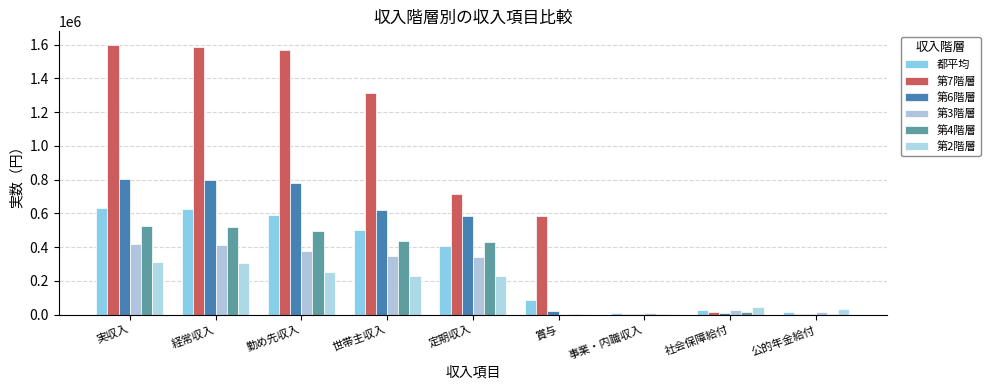

True or false: 都平均 has a value of 592054 at 勤め先収入.

True